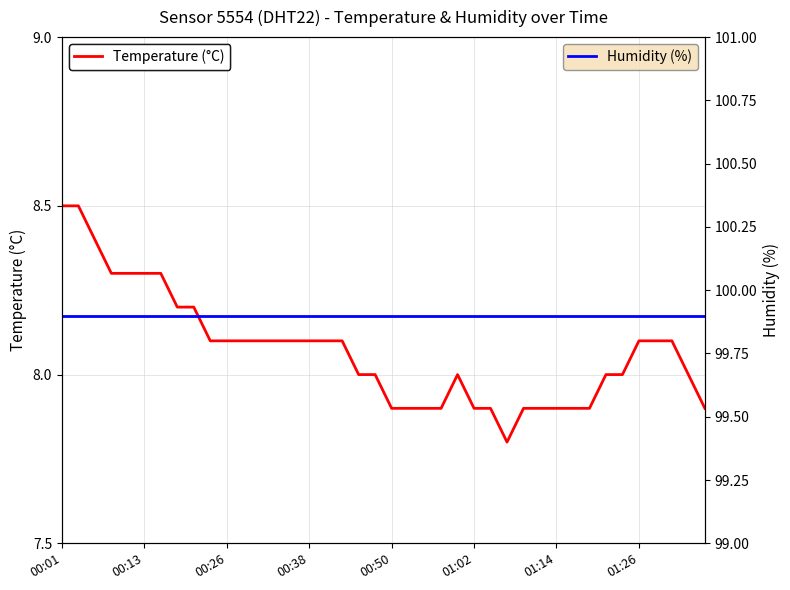

Which series has the widest spread of values?

Temperature (°C)